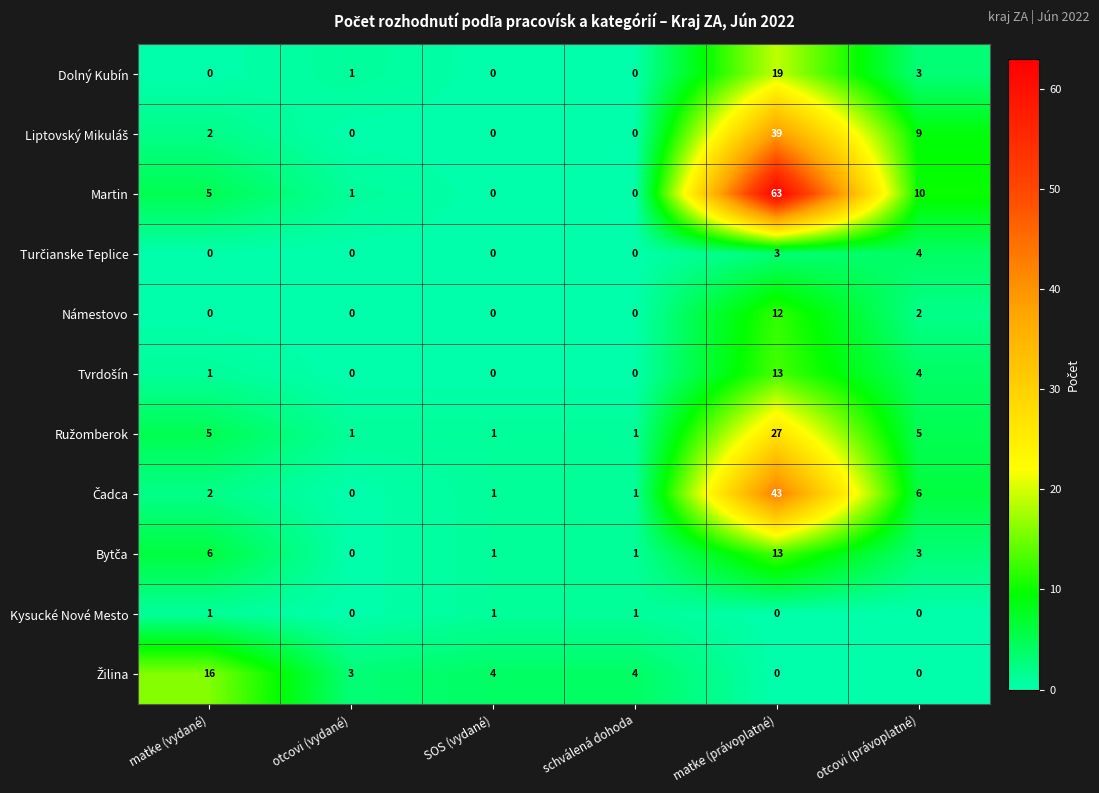

What is the greatest value displayed?

63